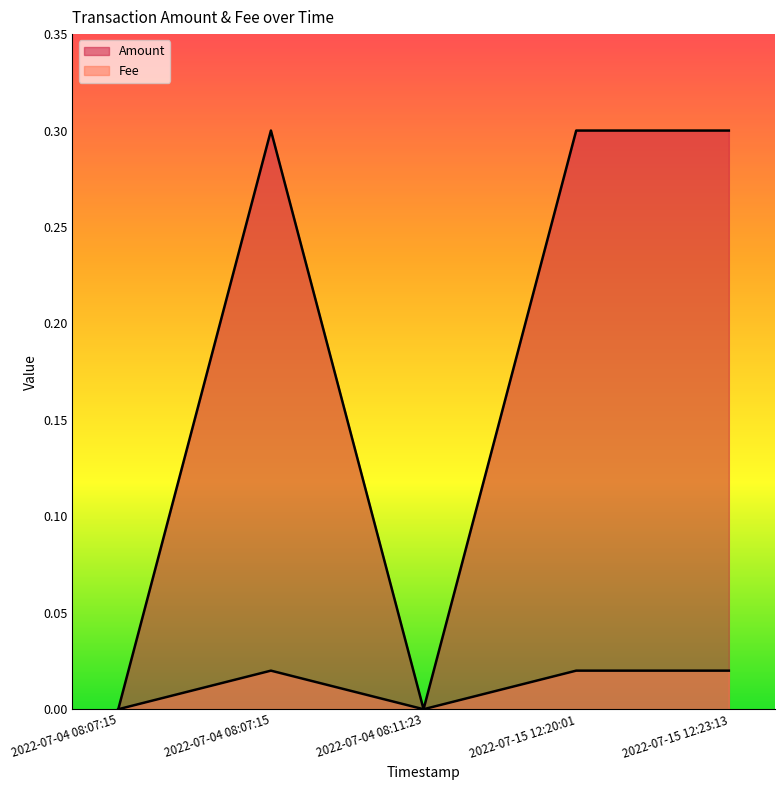

Reading left to right, extract all data points from this chart.

Amount: 0.0	0.3	0.0	0.3	0.3
Fee: 0.0	0.0	0.0	0.0	0.0